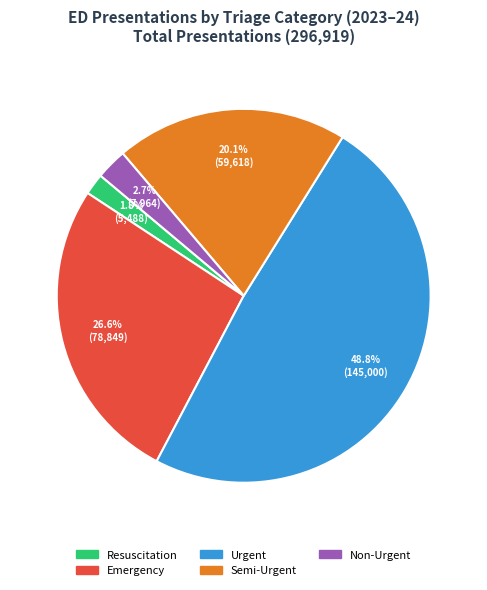

Count the number of slices in the pie.

5